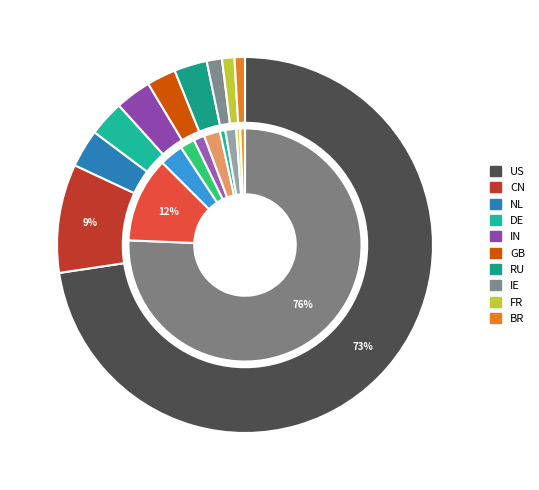

Is it true that CN is 16% of the pie?

False